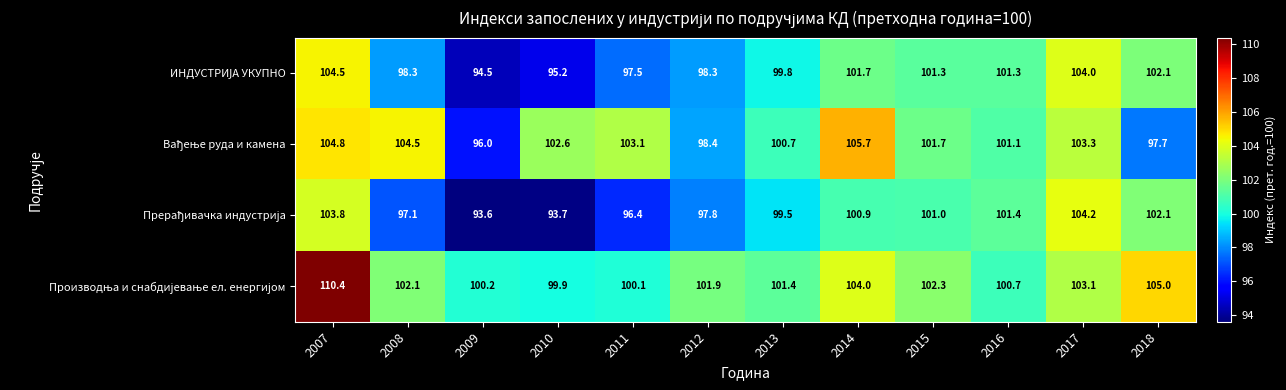

At which category does the chart reach its minimum across all series?

2009